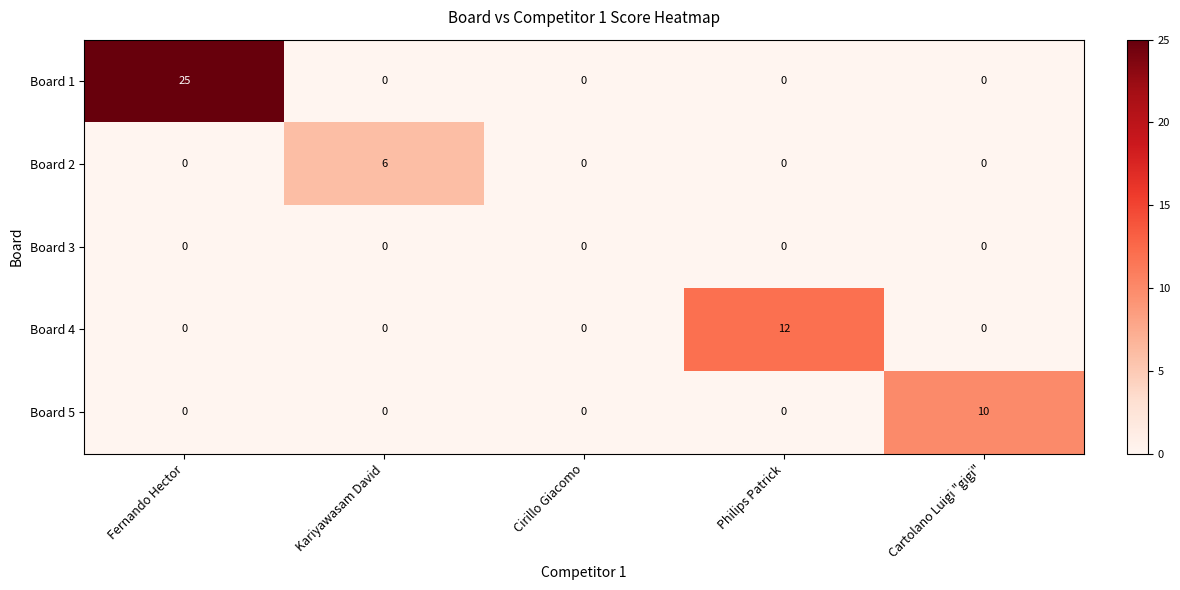

Count the number of categories in the chart.

5